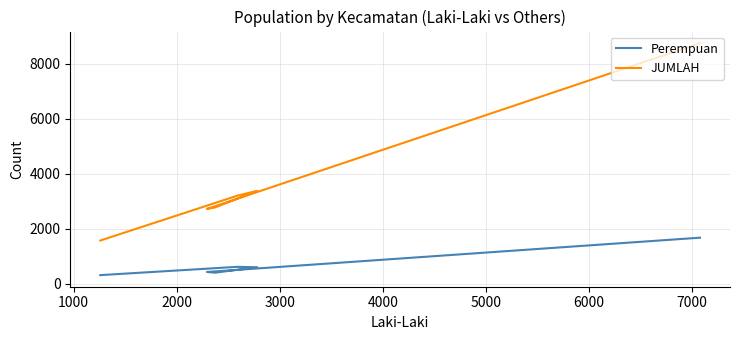

What is the difference between the second highest and minimum values in the JUMLAH series?

1809